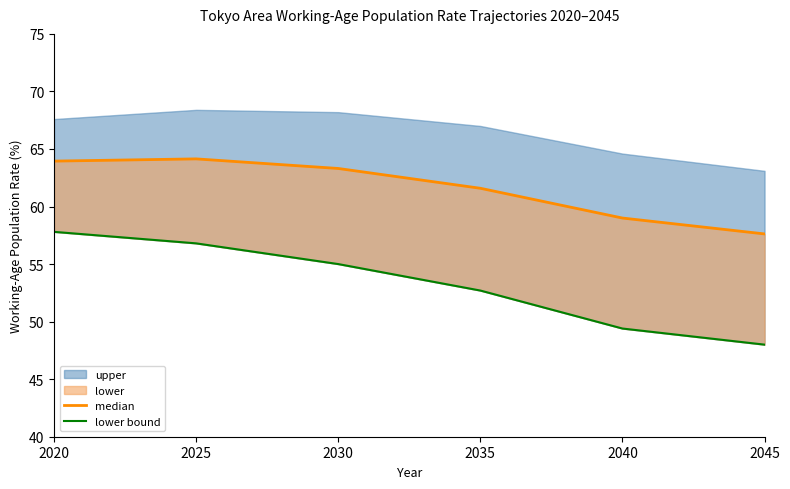

What is the maximum value for lower bound?

57.8